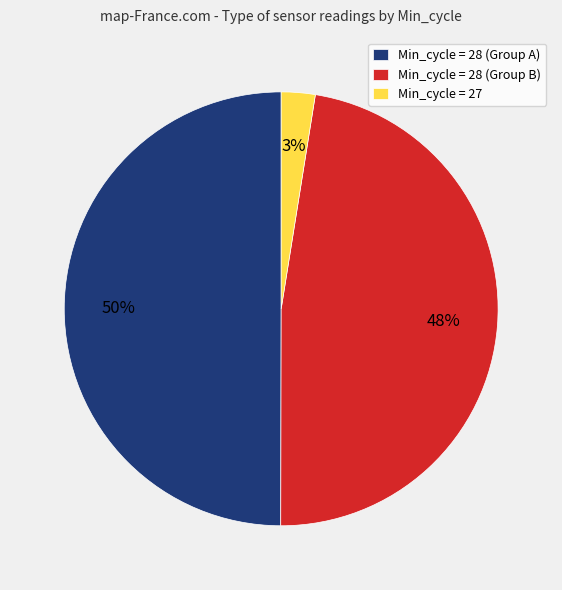

Which category has the biggest portion of the pie?

Min_cycle = 28 (Group A)